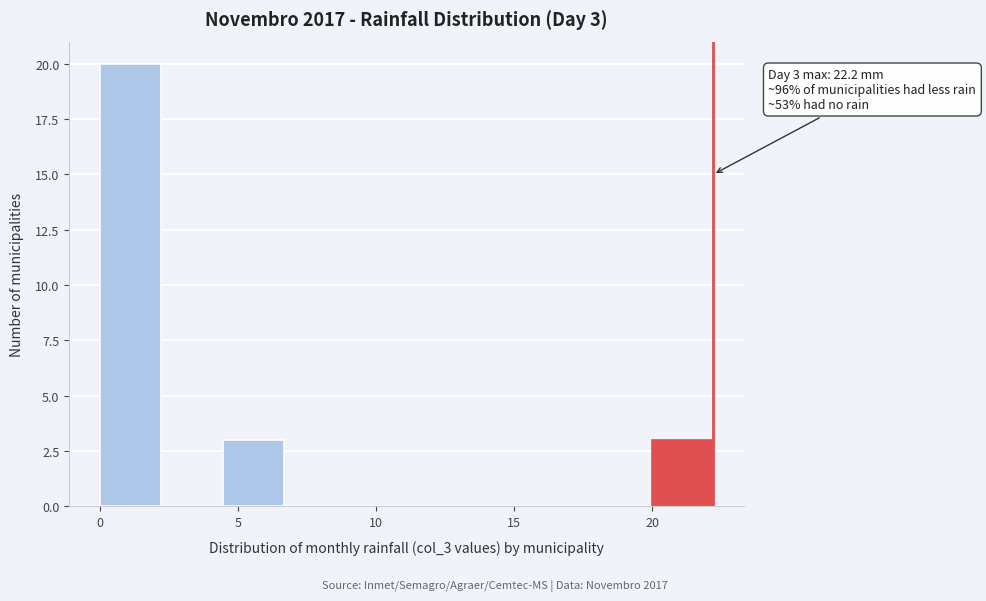

Which range on the x-axis has the tallest bar?

0.0 to 2.0